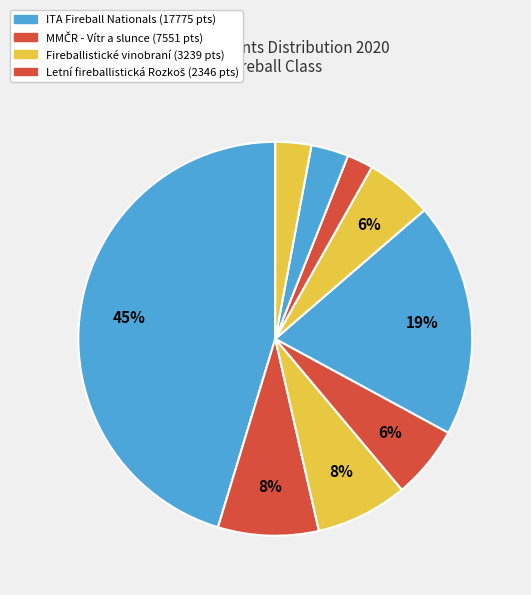

How many segments does this pie chart have?

9